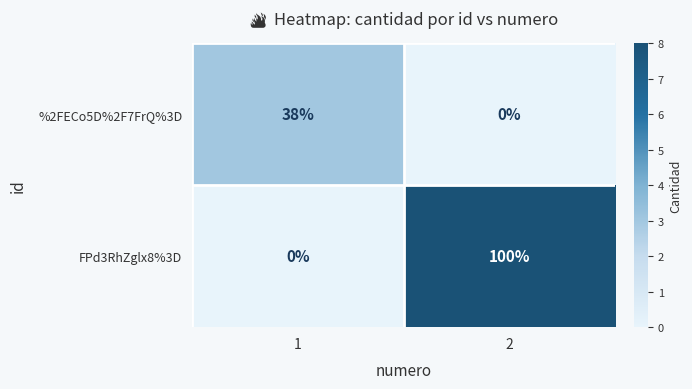

Rank the categories by FPd3RhZglx8%3D value from highest to lowest.

2, 1